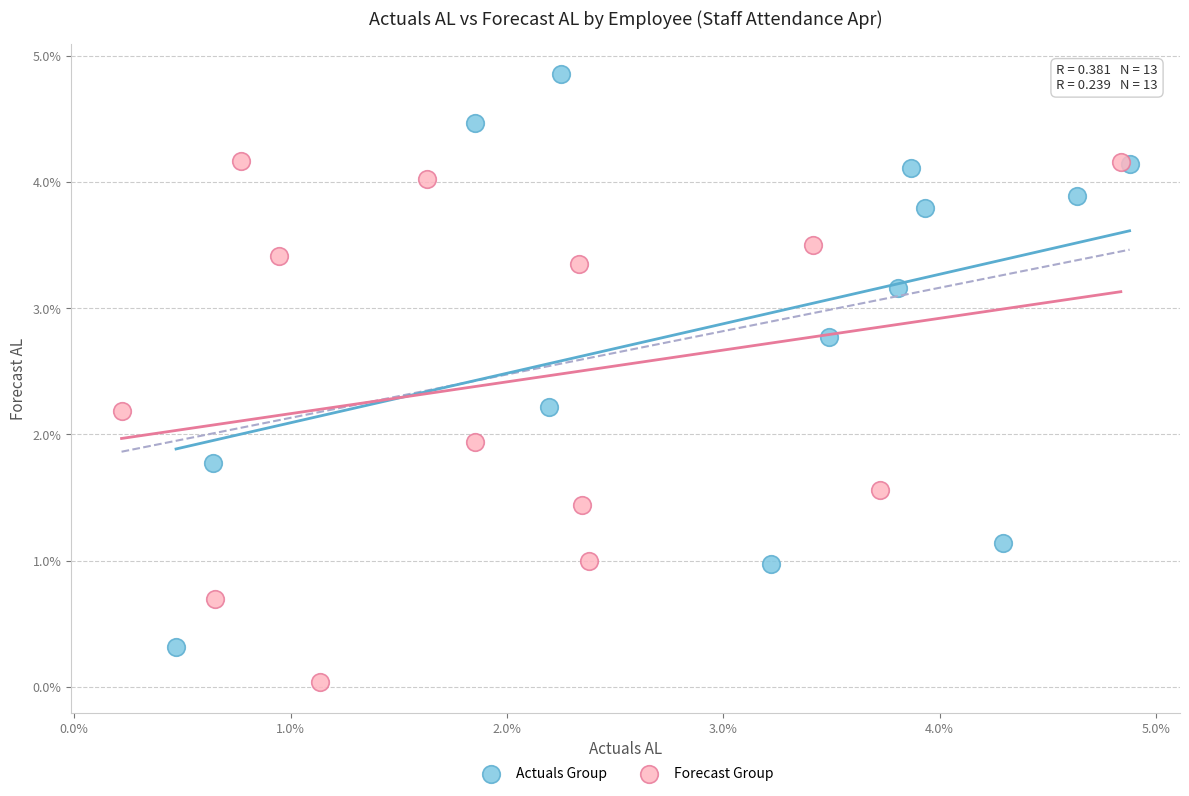

Which series contains the highest Y value?

Actuals Group